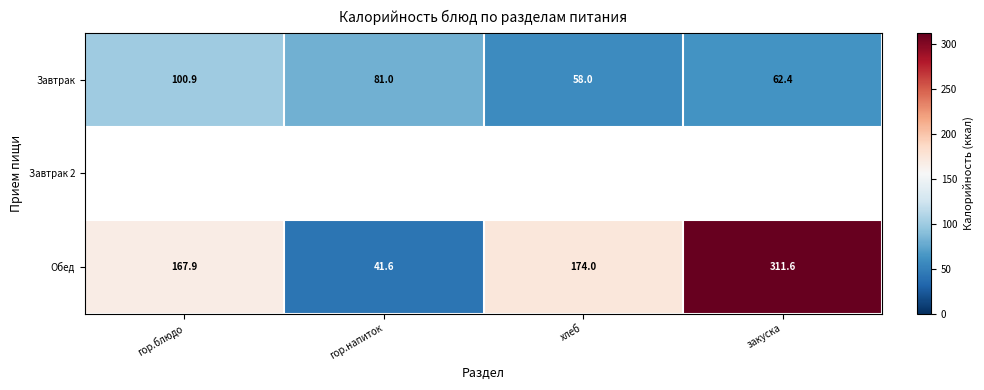

Rank the categories by Завтрак value from lowest to highest.

хлеб, закуска, гор.напиток, гор.блюдо